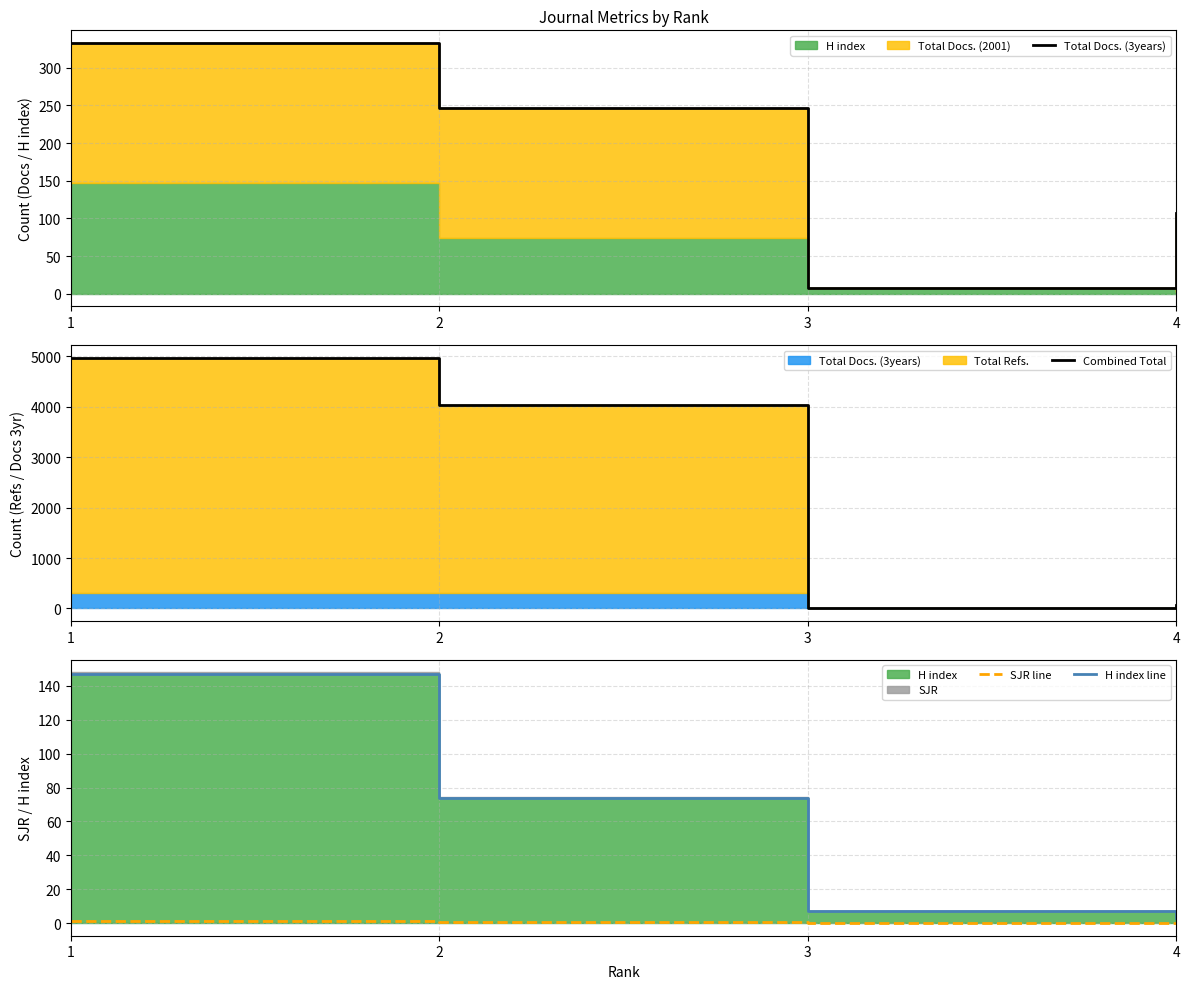

The value of H index line at 1 is 82.5. True or false?

False